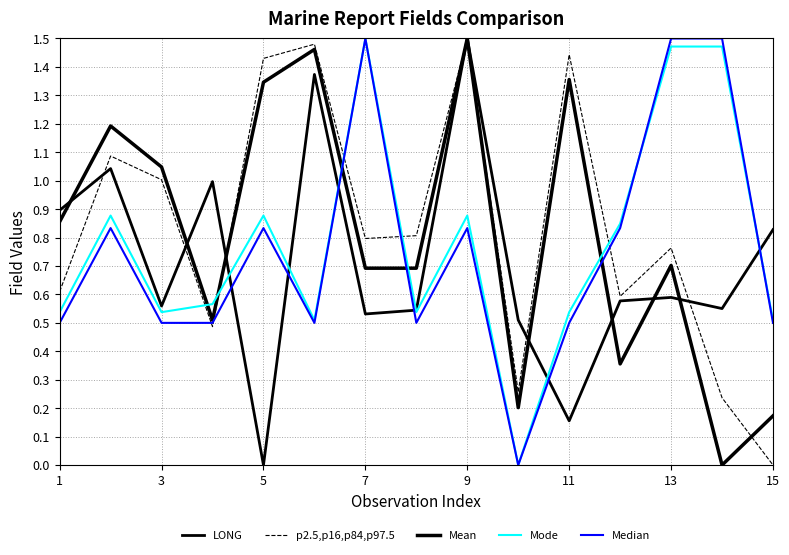

Does the chart display data point markers on the line(s)?

No